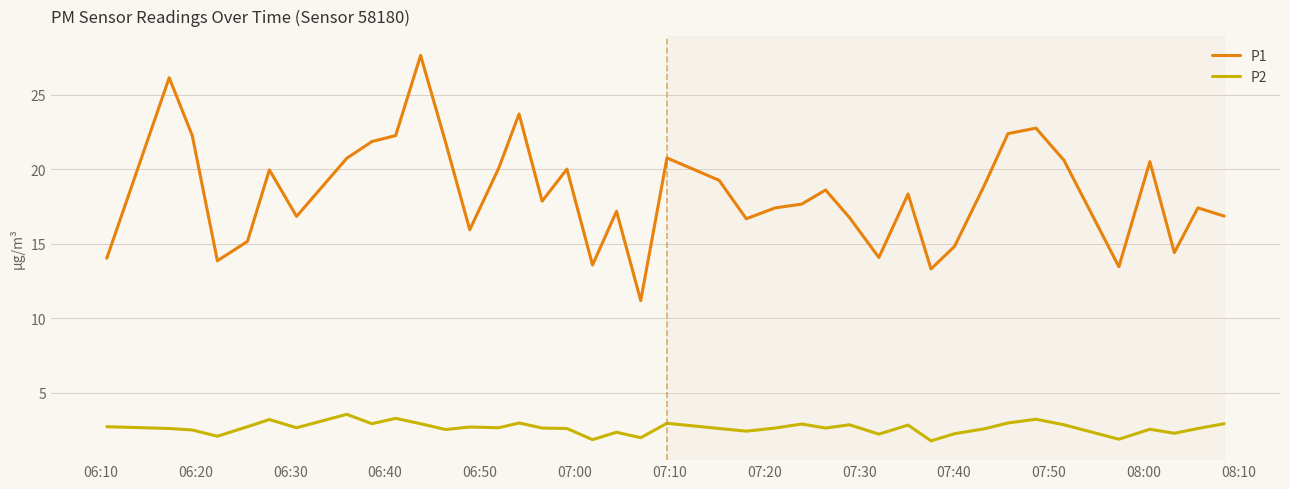

True or false: P1 and P2 intersect in this chart.

False